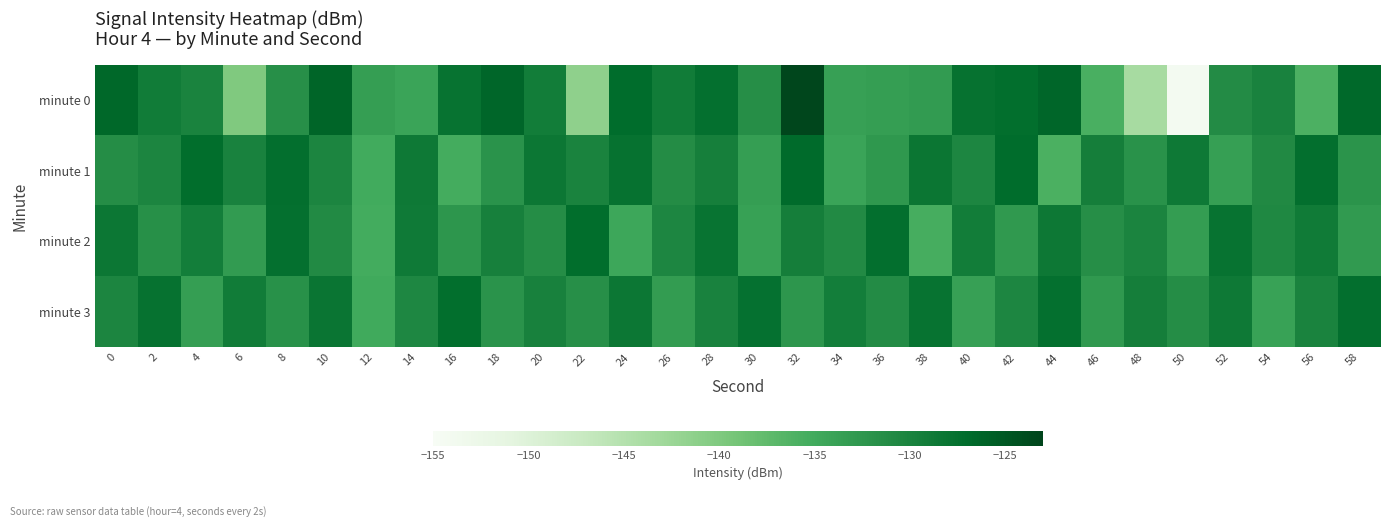

Which series has the largest total across all categories?

minute 3